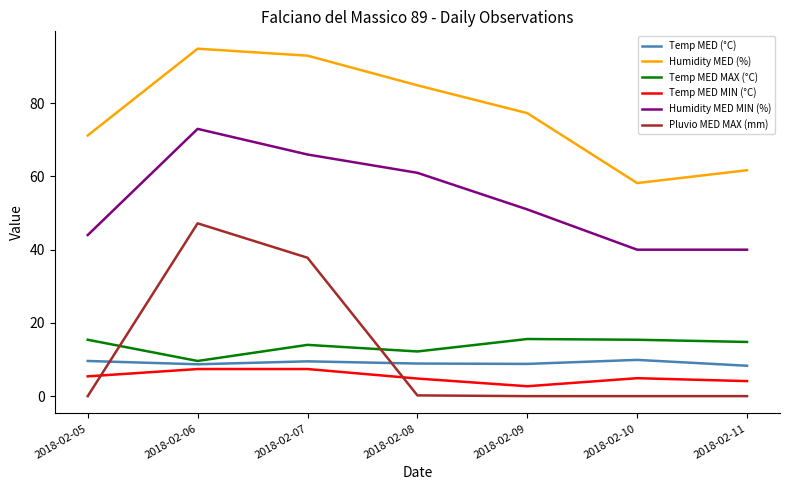

Does the chart display data point markers on the line(s)?

No